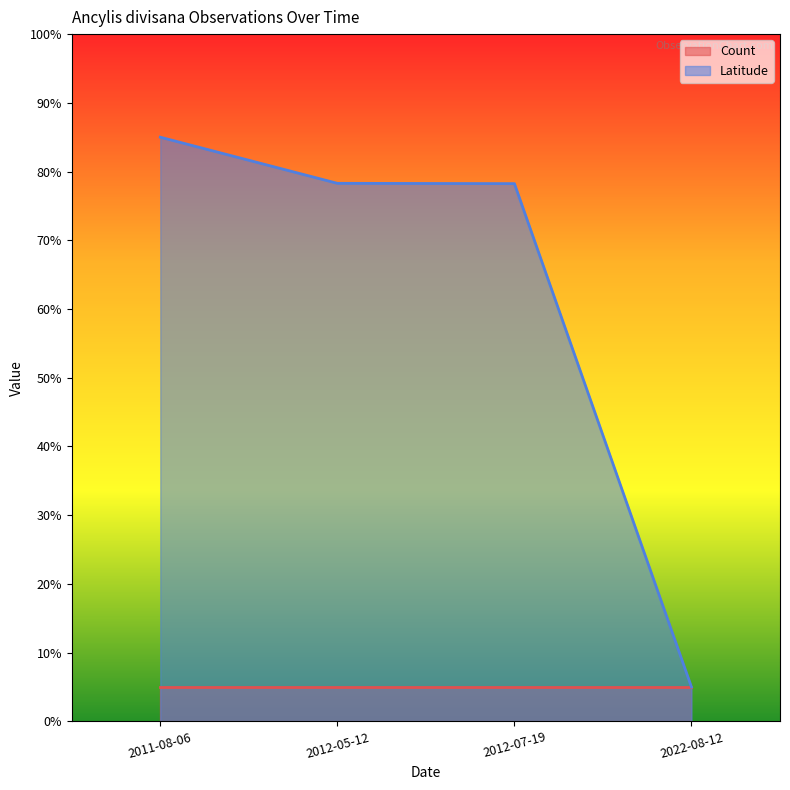

Reading right to left, list all the values displayed in this chart.

2022-08-12=5.0	2012-07-19=78.2	2012-05-12=78.3	2011-08-06=85.0